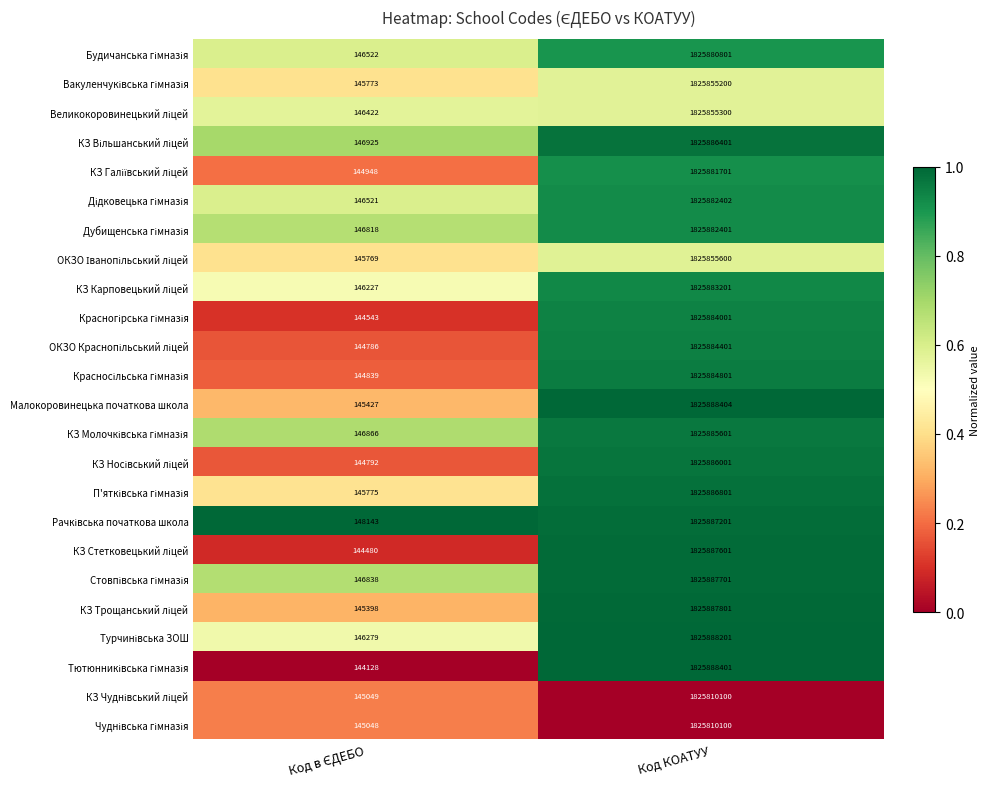

What is the smallest value displayed?

144128